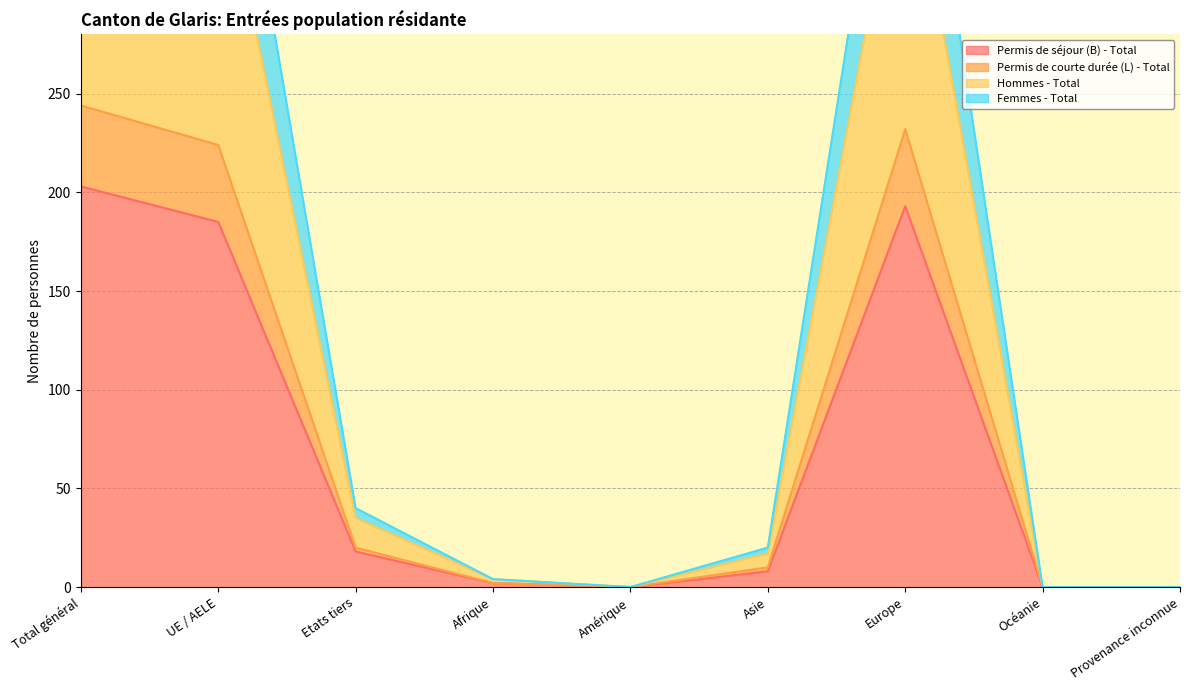

The Permis de séjour (B) - Total series shows 18 at Etats tiers. True or false?

True